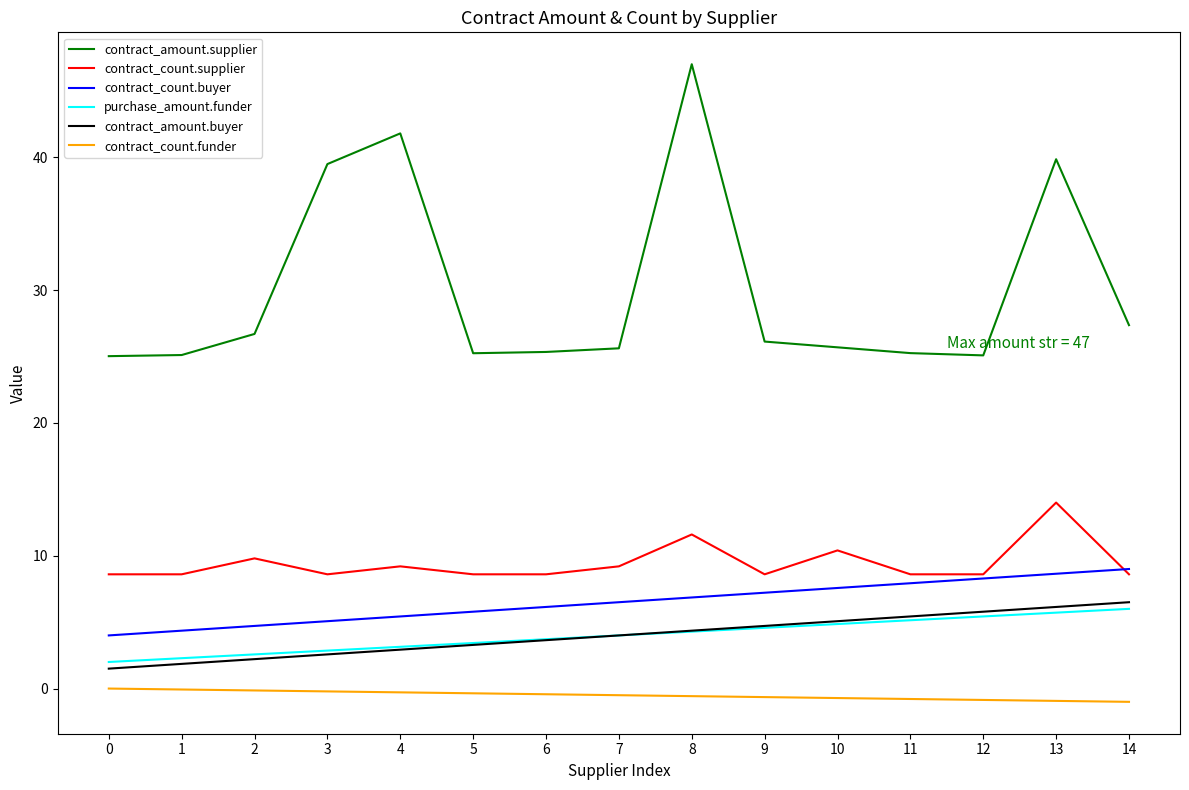

Count the number of categories in the chart.

15